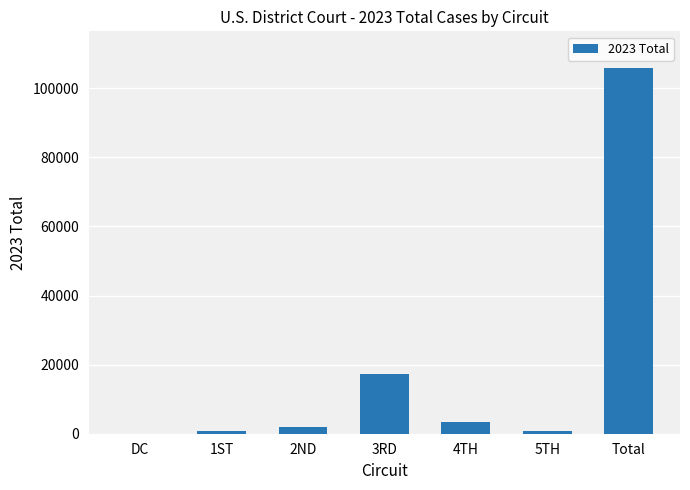

The value at 4TH is 3315. True or false?

True